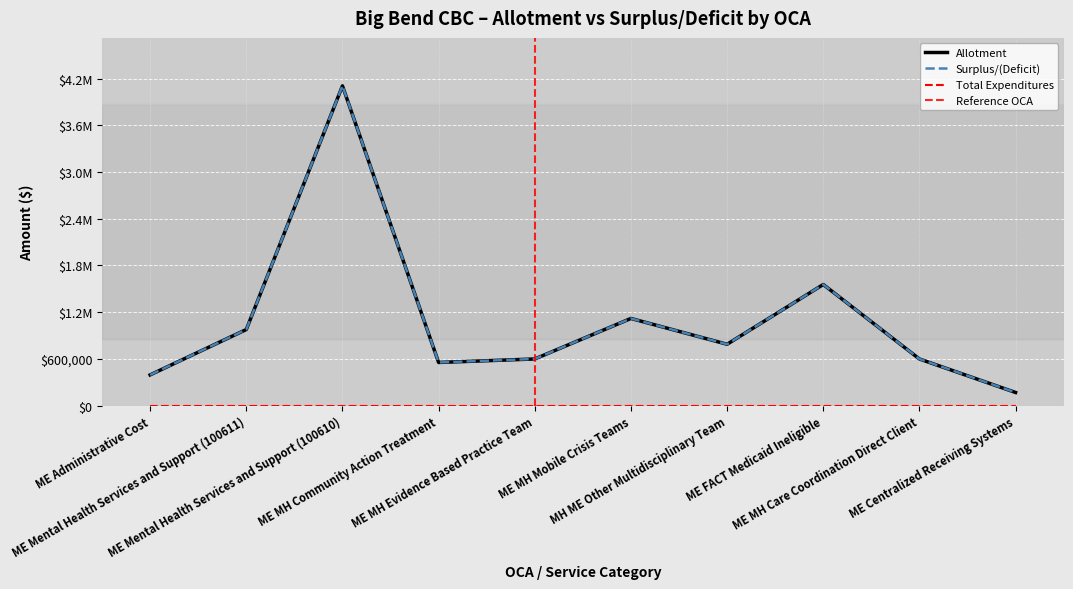

Which series has the widest spread of values?

Surplus/(Deficit)